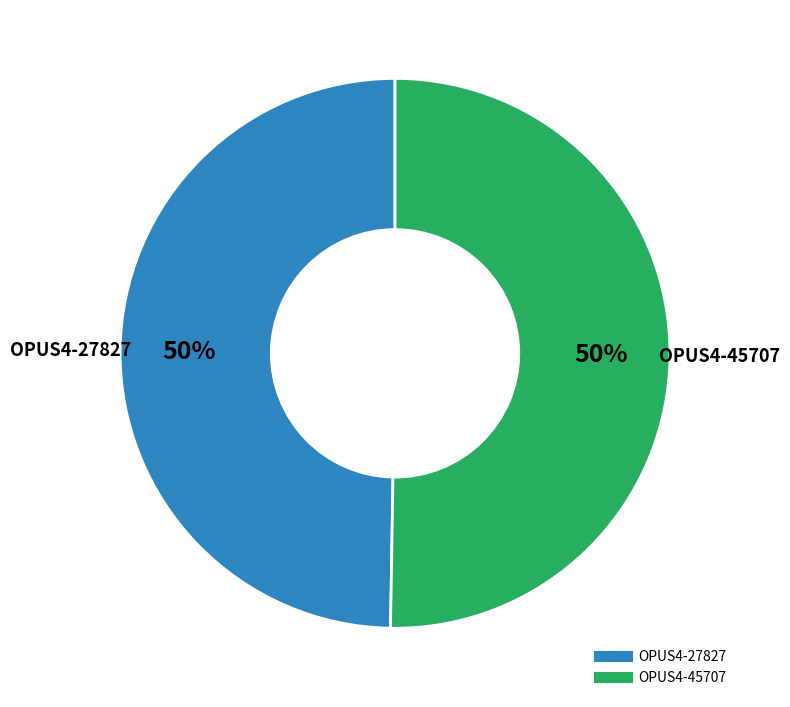

True or false: OPUS4-27827 accounts for 37% of the total.

False